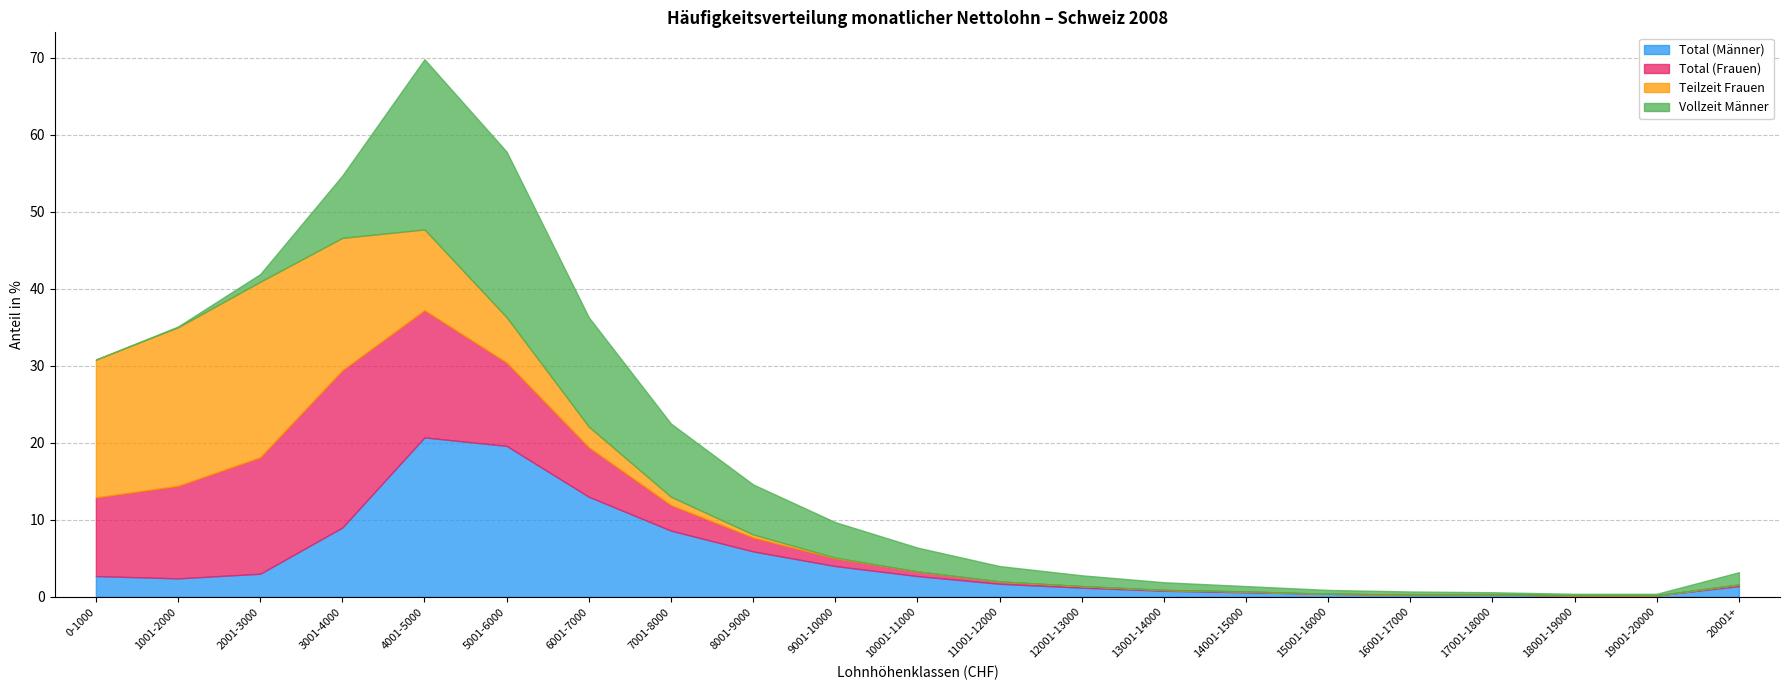

After their last crossing, which series has the higher values: Vollzeit Männer or Total (Männer)?

Vollzeit Männer